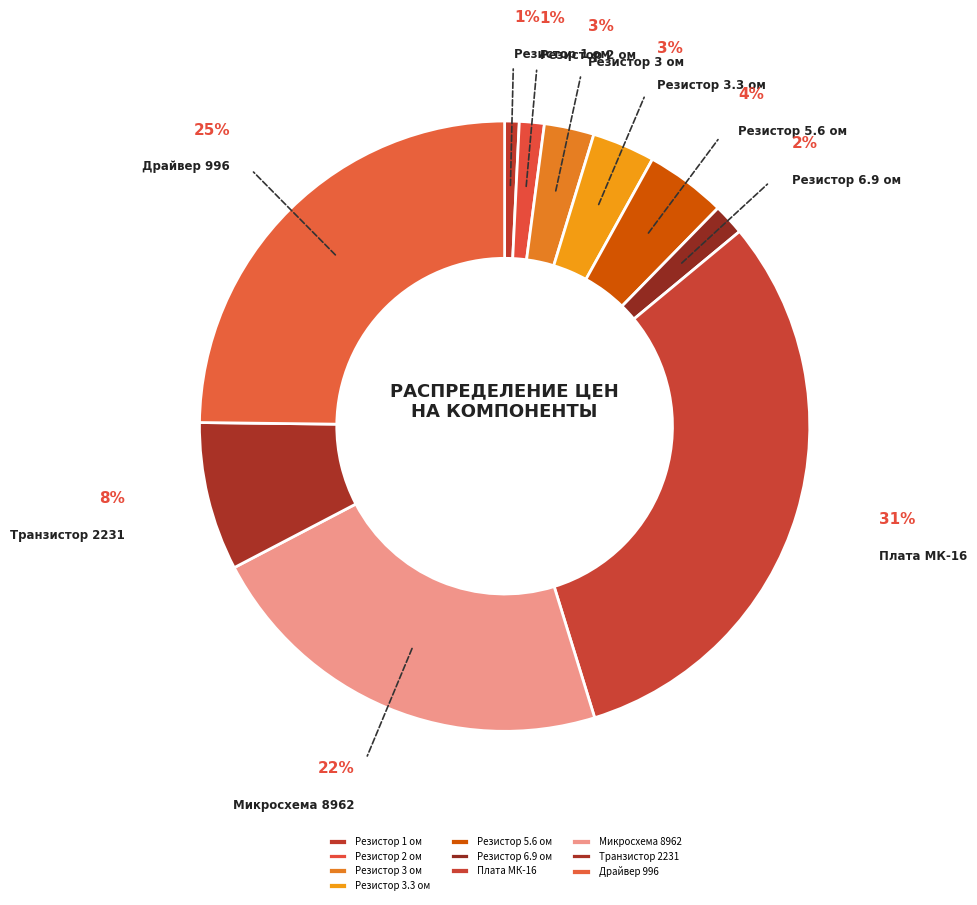

To the nearest percent, what is the difference between the Резистор 3 ом and Транзистор 2231 slice percentages?

5%